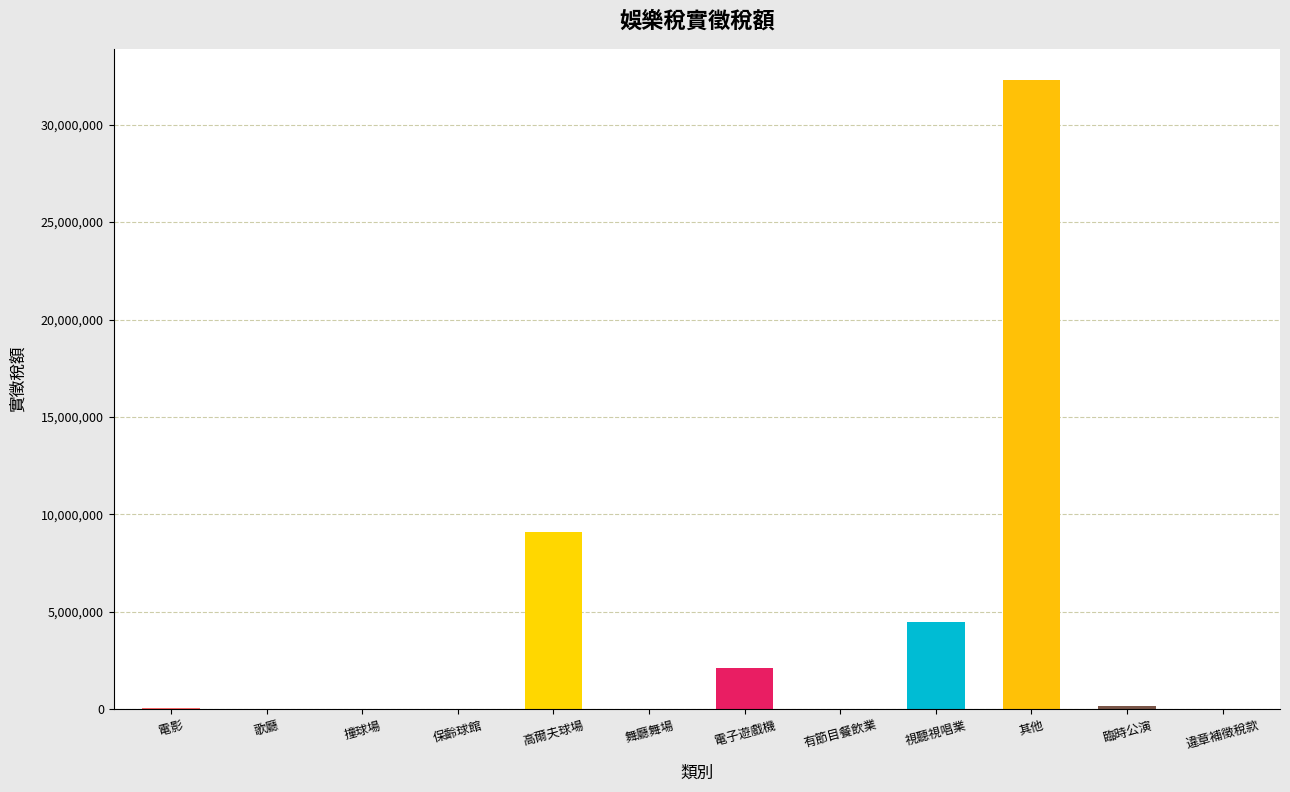

Is it true that the value at 高爾夫球場 is 1823681?

False